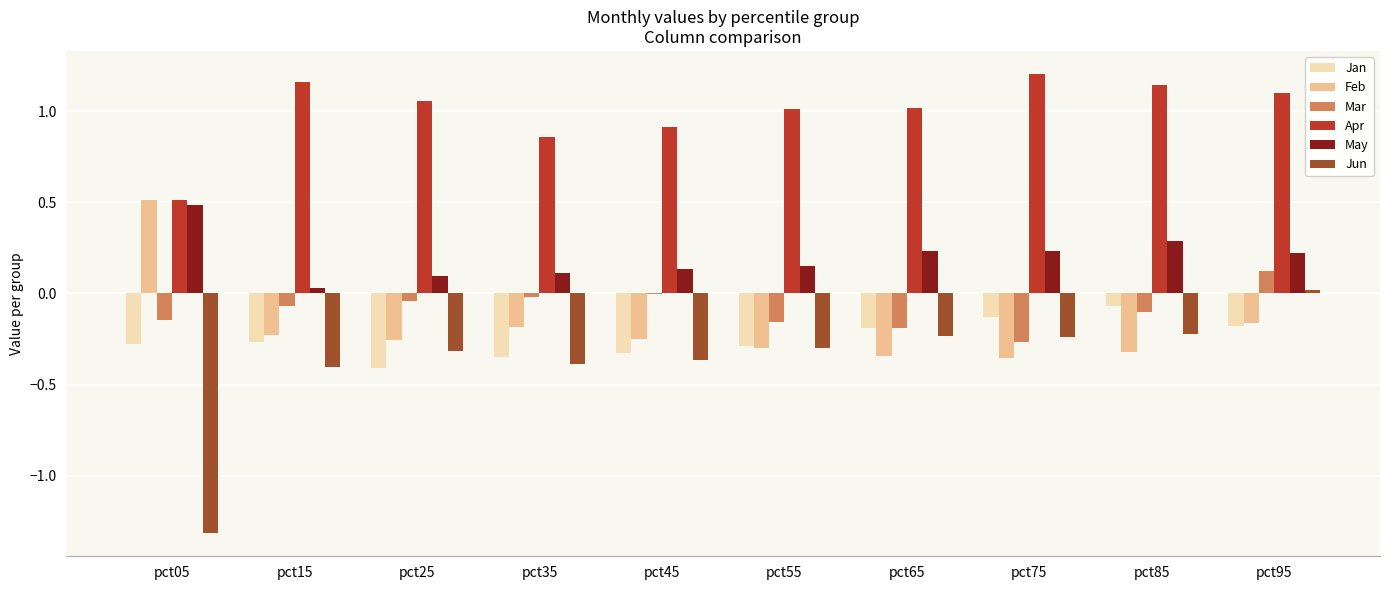

Which series changed the most between pct25 and pct95?

Jun